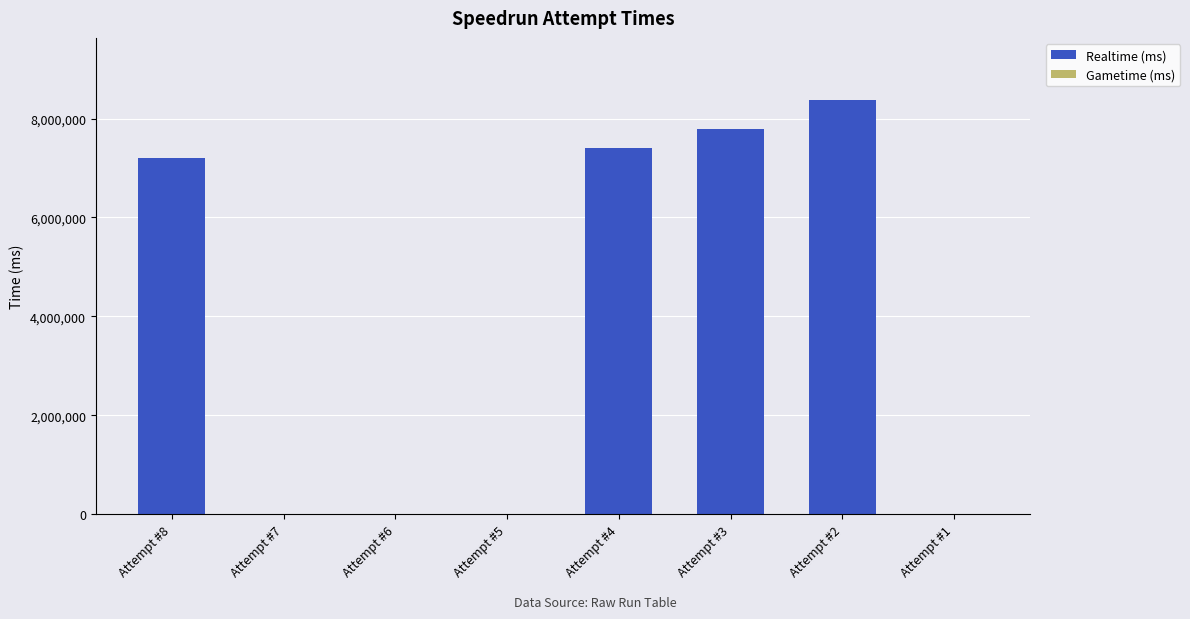

What is the maximum value shown in the chart?

8373580